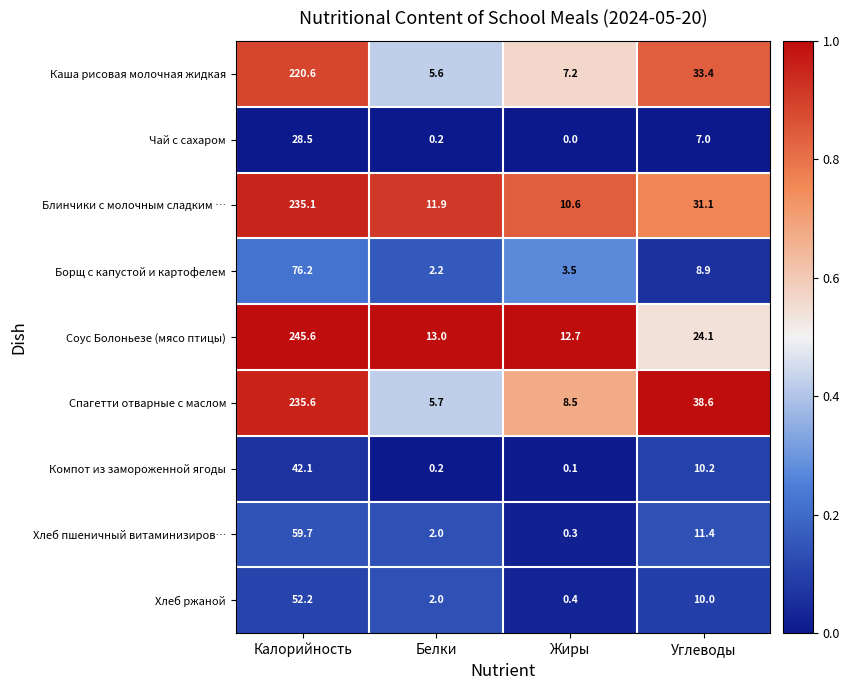

What is the lowest value of the Блинчики с молочным сладким … series?

10.6